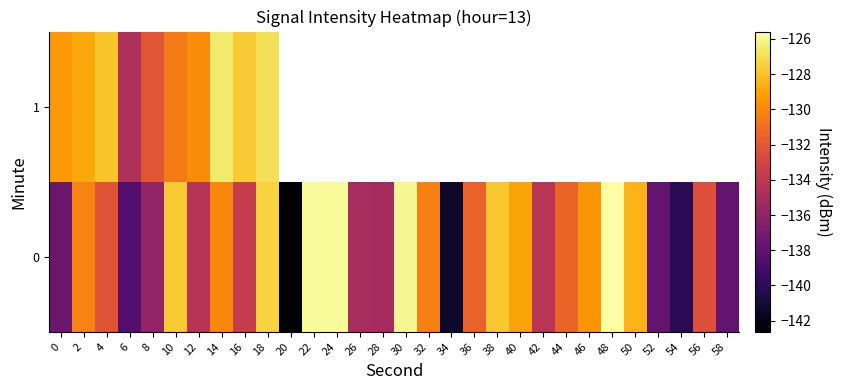

Where does the 0 series first go above -131?

2